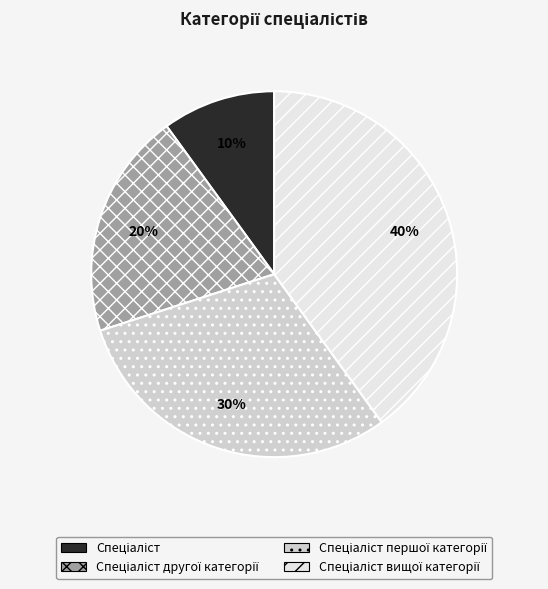

To the nearest percent, what is the average slice percentage?

25%